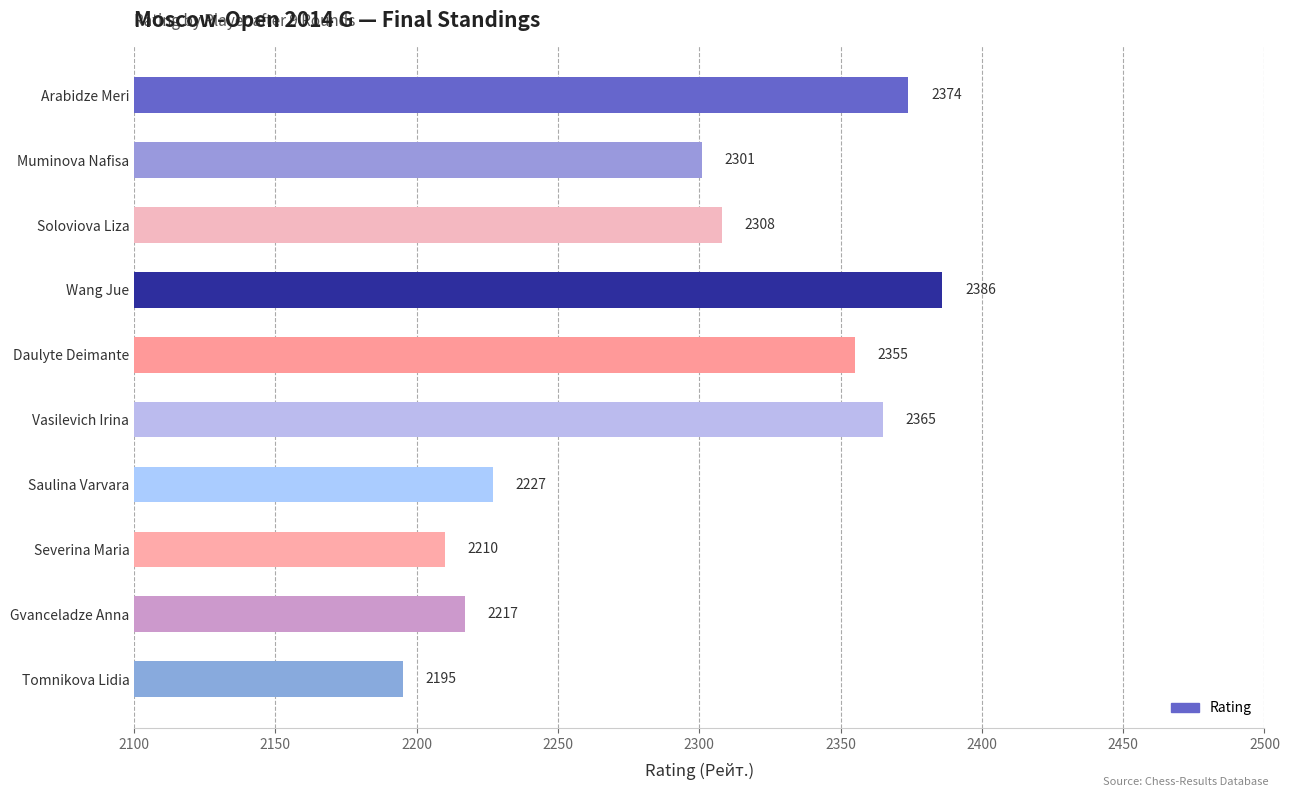

What is the smallest value displayed?

2195